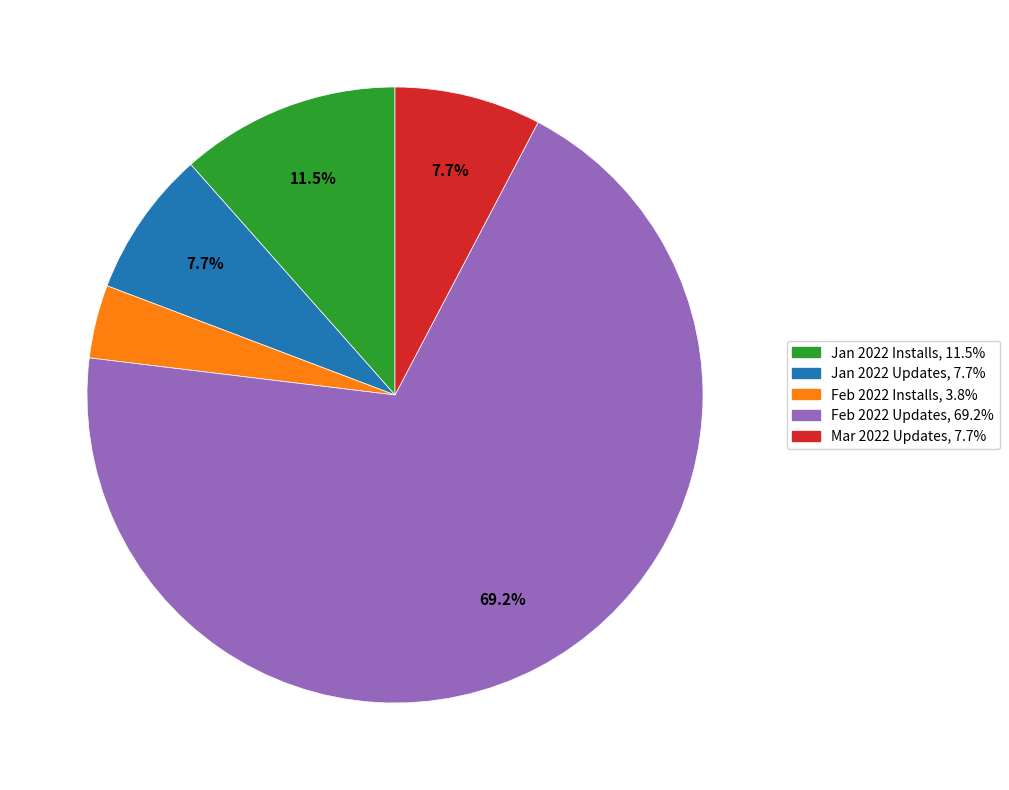

Is there a majority slice in this chart?

Yes